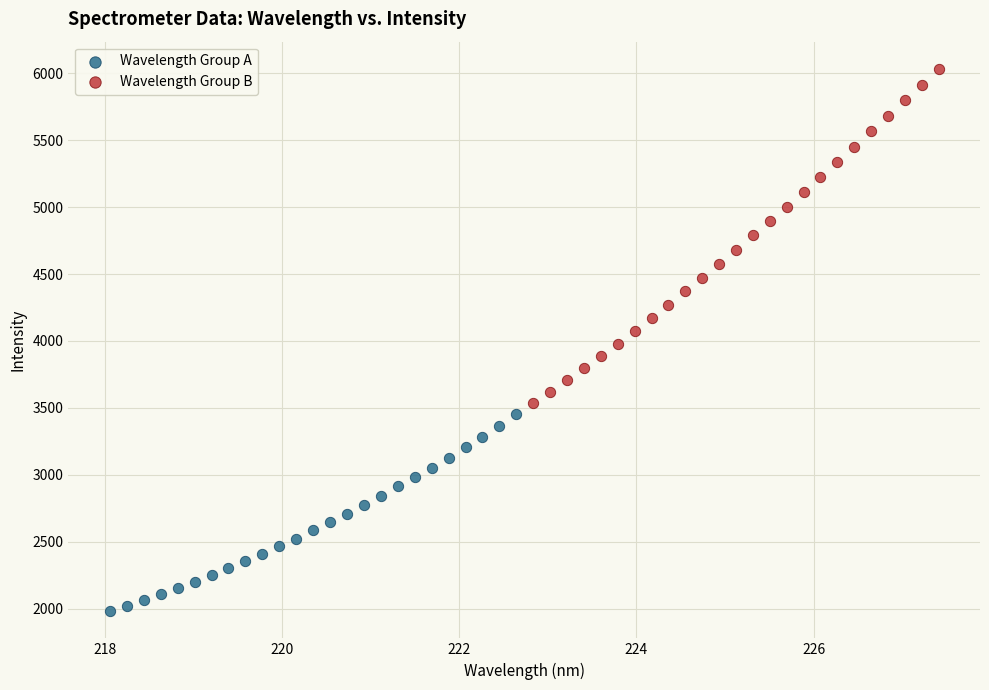

Which series reaches the minimum Y coordinate?

Wavelength Group A